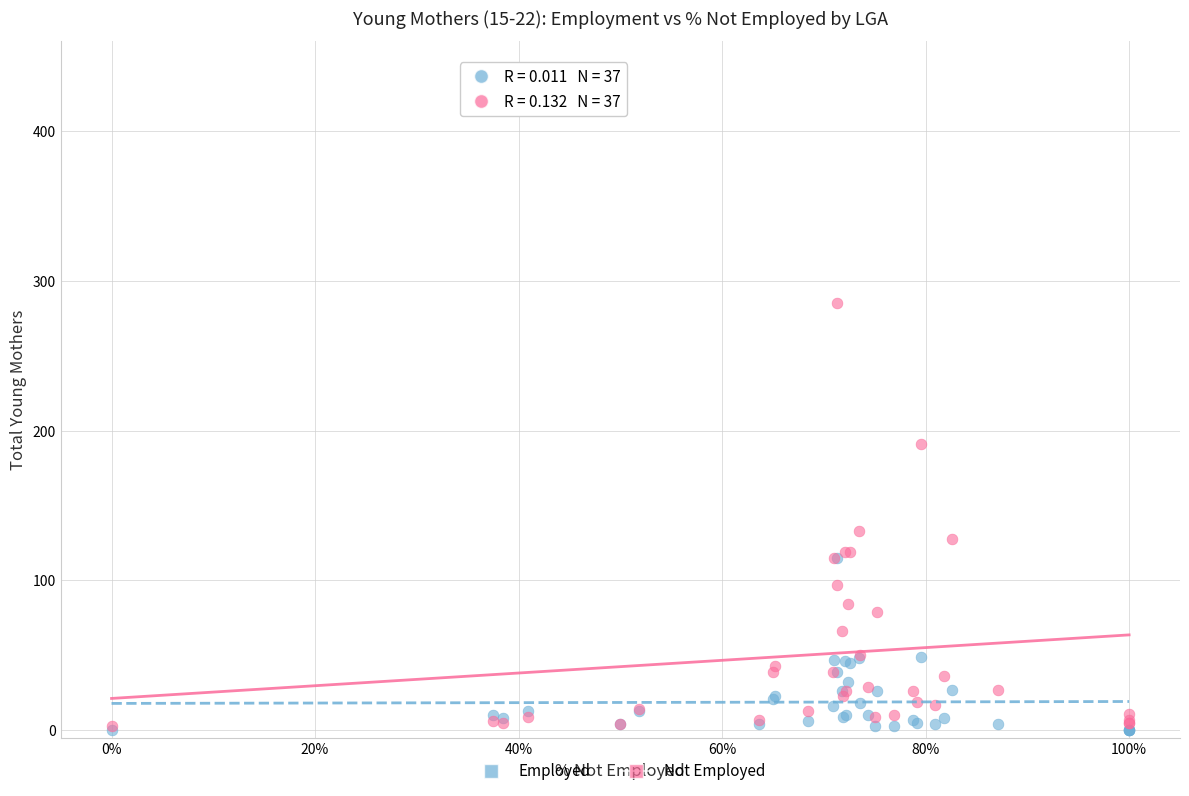

In the Not Employed series, what Y value is closest to 144?

133